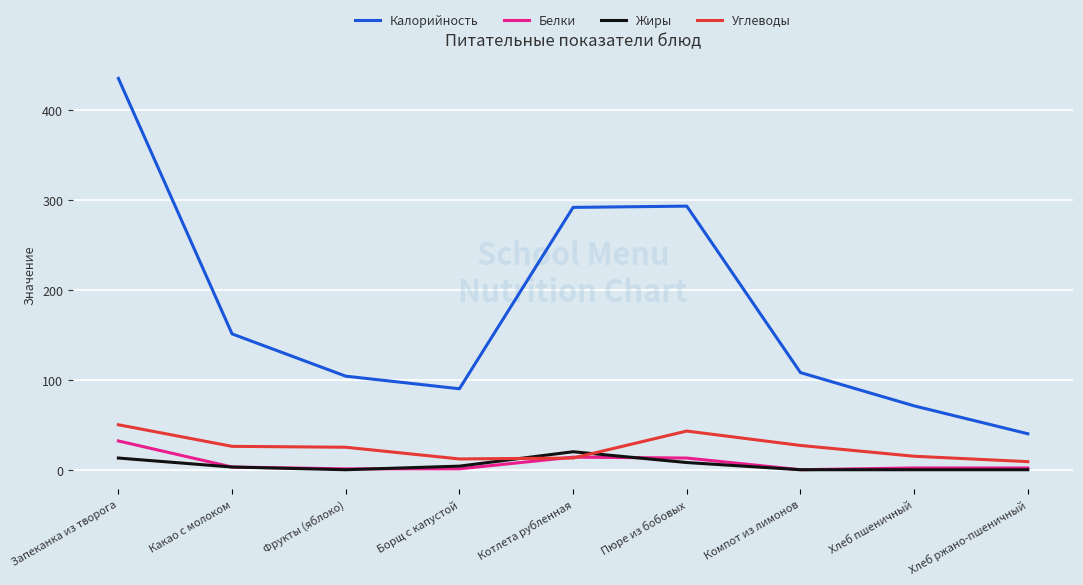

Is it true that Жиры equals 4.0 at Борщ с капустой?

True